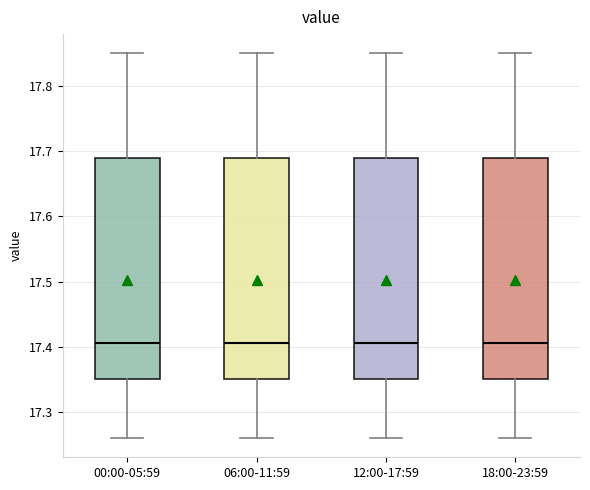

Reading left to right, read every box against the y-axis: the position of its median line, the range the box covers, and the ends of its whiskers. The values are not printed on the chart, so give them approximately, as read against the axis.

00:00-05:59: median 17.41, box 17.35 to 17.69, whiskers 17.26 to 17.85
06:00-11:59: median 17.41, box 17.35 to 17.69, whiskers 17.26 to 17.85
12:00-17:59: median 17.41, box 17.35 to 17.69, whiskers 17.26 to 17.85
18:00-23:59: median 17.41, box 17.35 to 17.69, whiskers 17.26 to 17.85